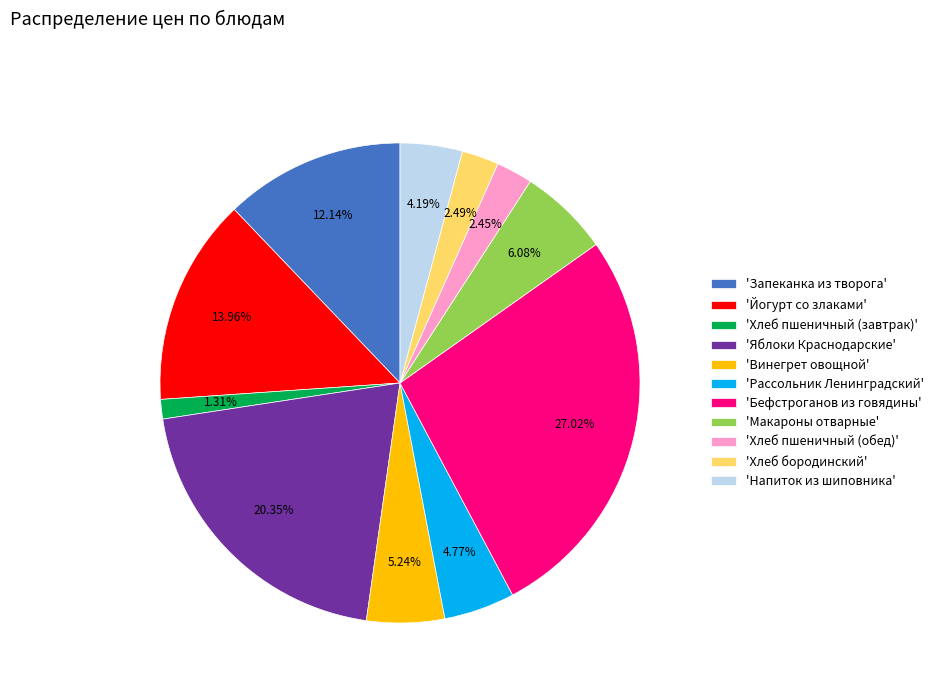

Is there a majority slice in this chart?

No